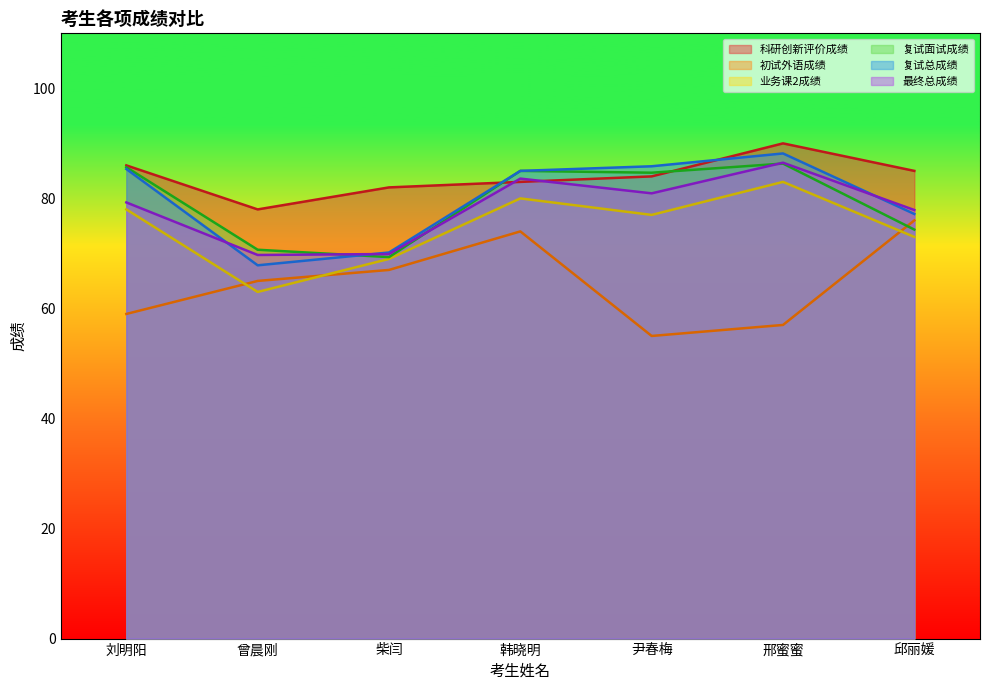

Count the number of categories in the chart.

7